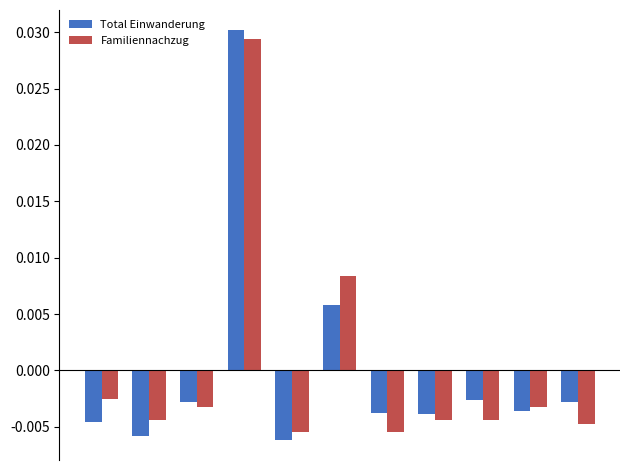

At which category is the sum across all series the highest?

3